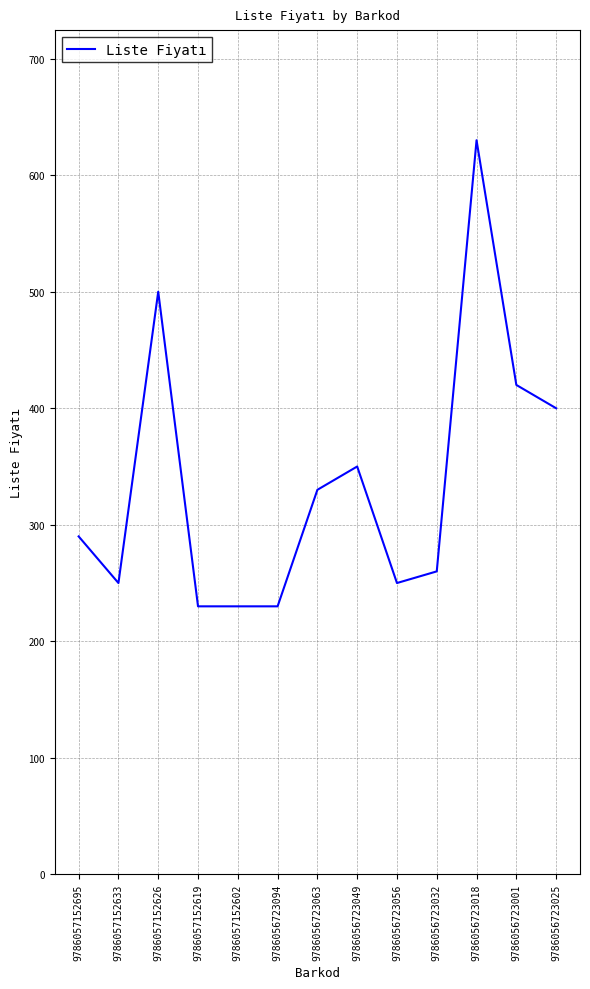

Reading right to left, list all the values displayed in this chart.

9786056723025=400	9786056723001=420	9786056723018=630	9786056723032=260	9786056723056=250	9786056723049=350	9786056723063=330	9786056723094=230	9786057152602=230	9786057152619=230	9786057152626=500	9786057152633=250	9786057152695=290